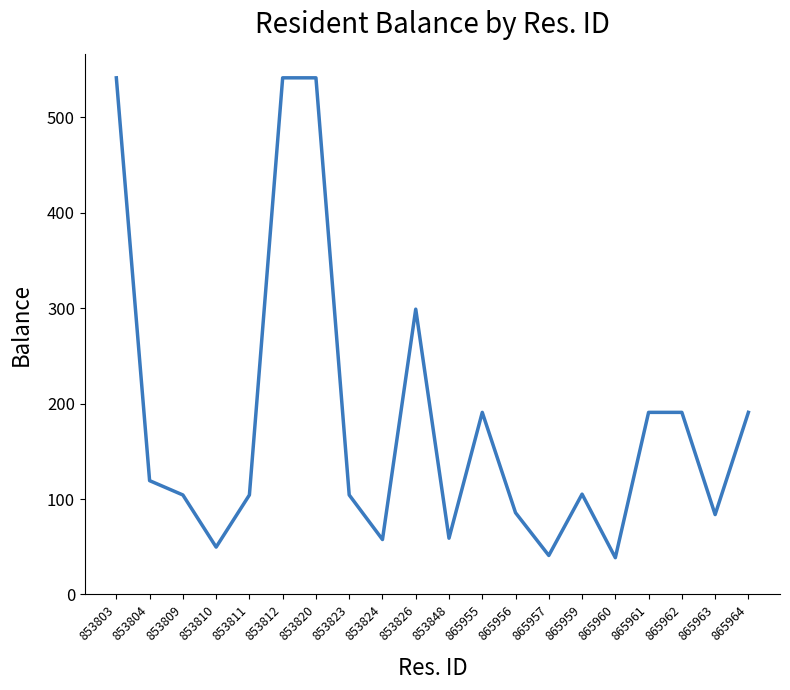

Does the chart have visible grid lines?

No